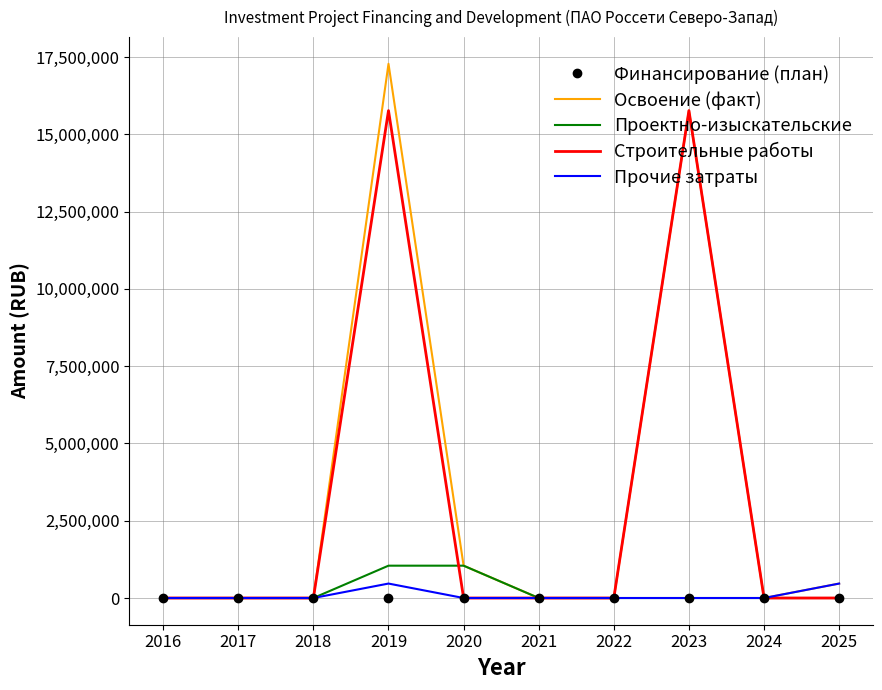

Which series changed the most between 2019 and 2021?

Освоение (факт)